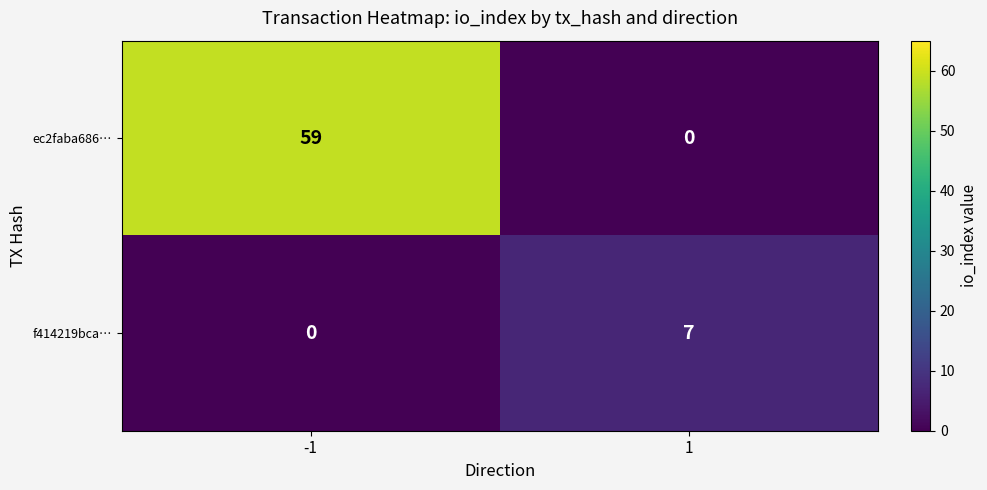

Which series changed the most between -1 and 1?

ec2faba686…